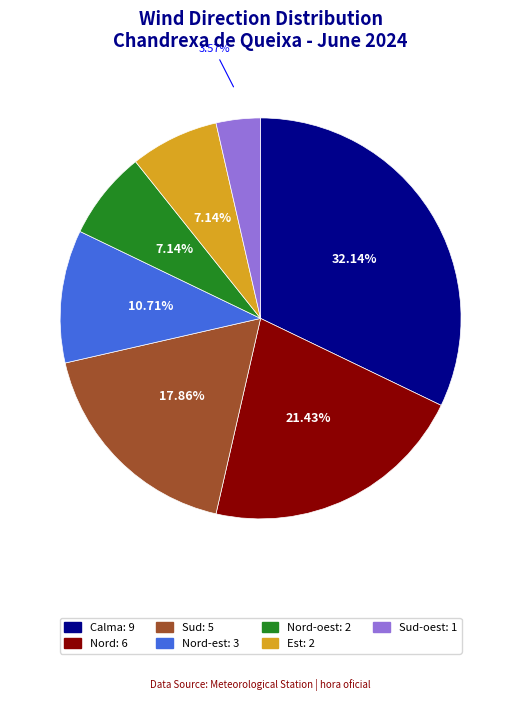

To the nearest percent, what is the difference between the largest and smallest slice percentages?

29%